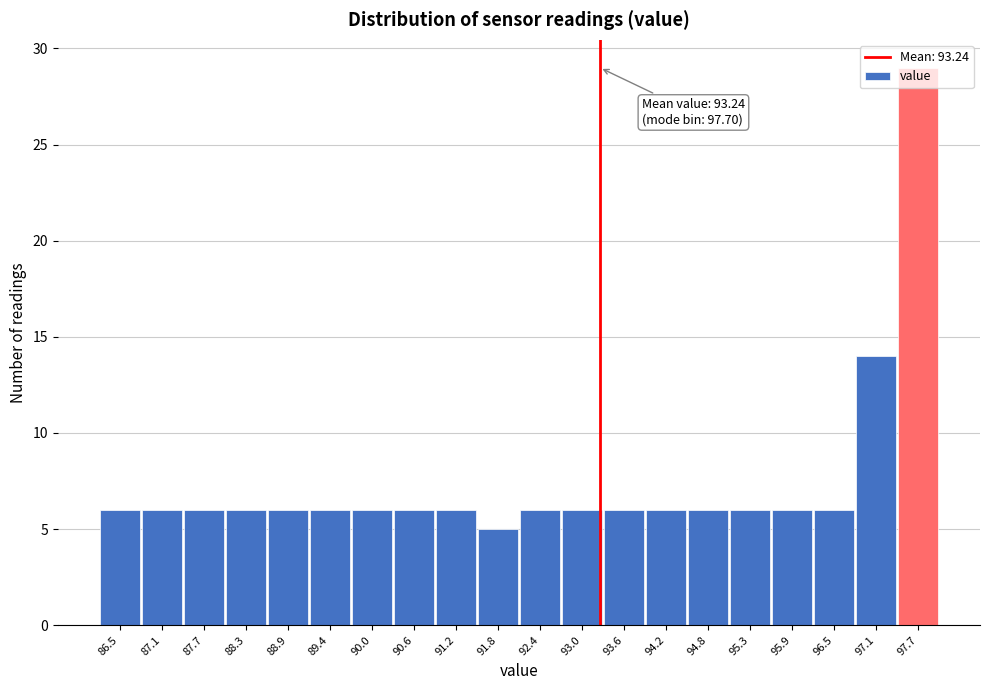

Which range on the x-axis has the tallest bar?

97.41 to 98.00